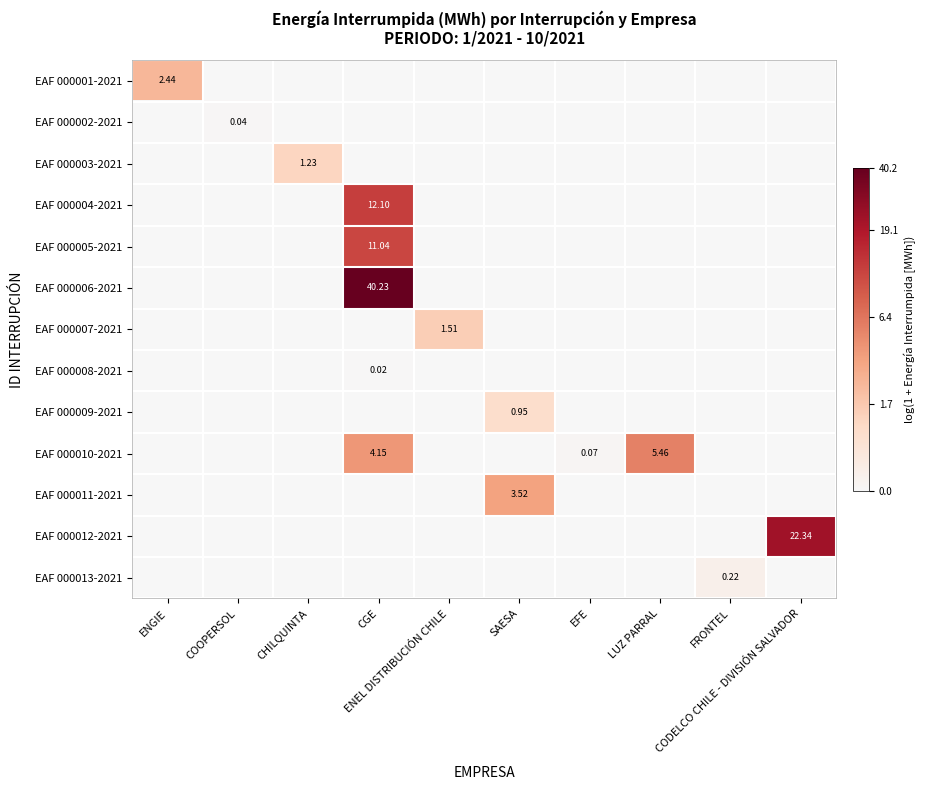

Where is EAF 000002-2021 nearest to the value 0?

ENGIE